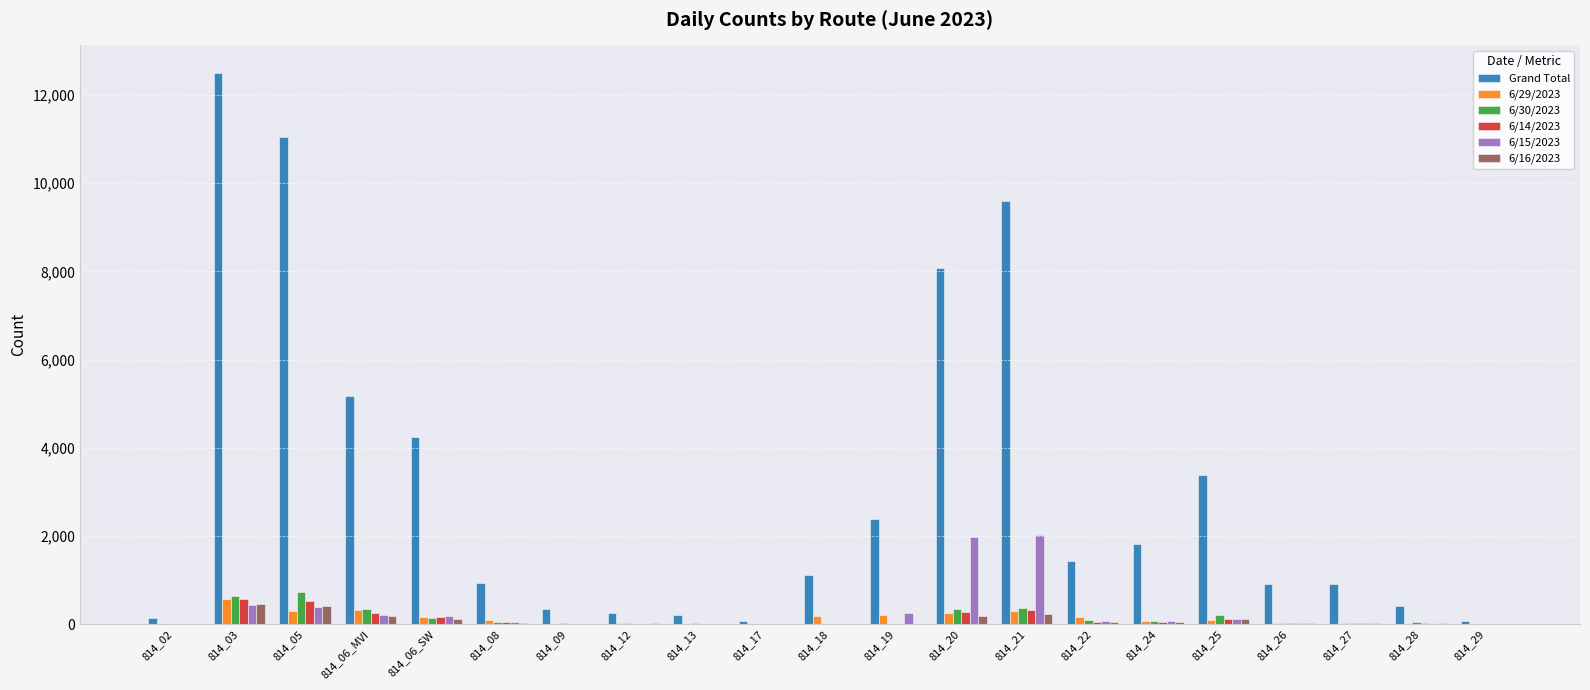

How many distinct data groups are displayed?

6